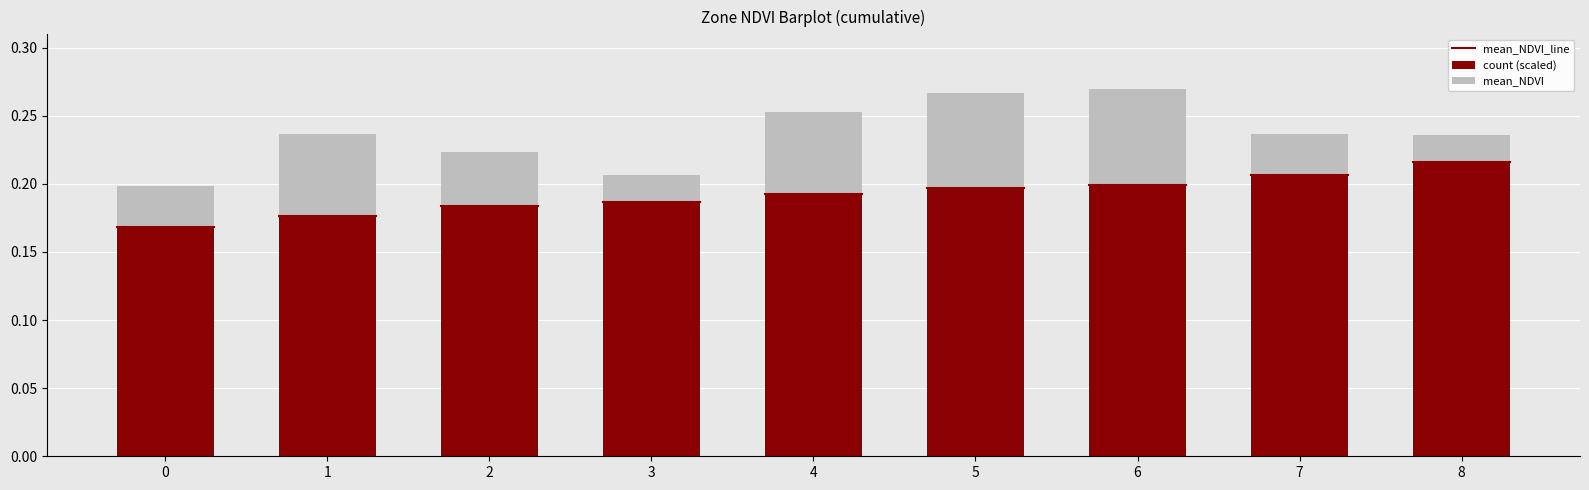

What is the sum of the mean_NDVI values at 7 and 4?

0.4